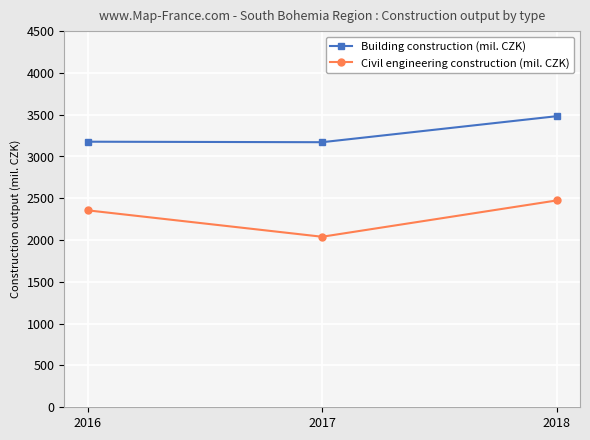

How many data points in Civil engineering construction (mil. CZK) are less than 2356?

1